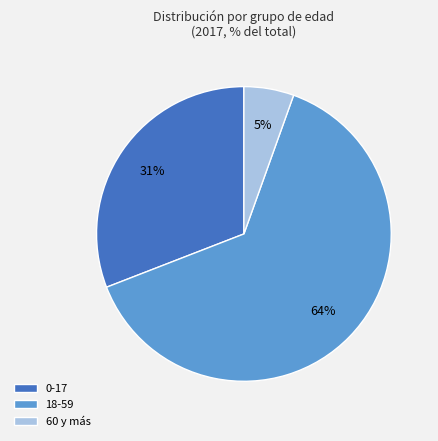

To the nearest percent, what is the average slice percentage?

33%